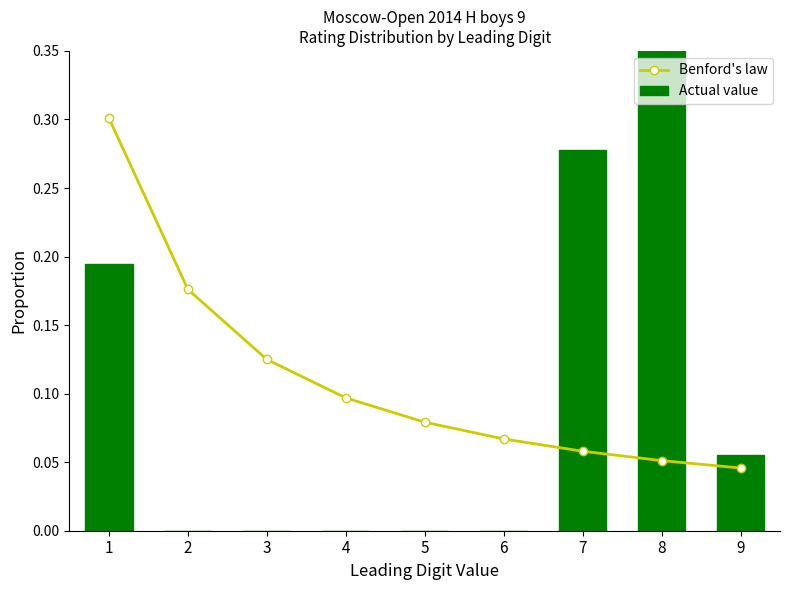

List the series in order of their peak value, lowest first.

Benford's law, Actual value